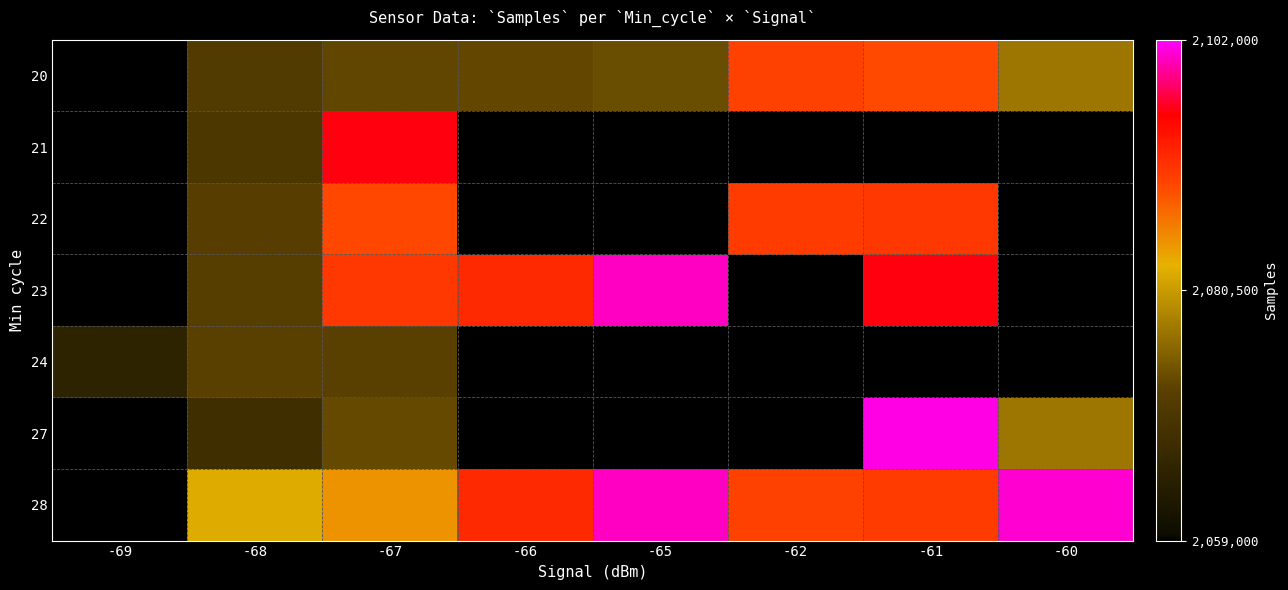

What is the average value of the 20 series?

2075577.8